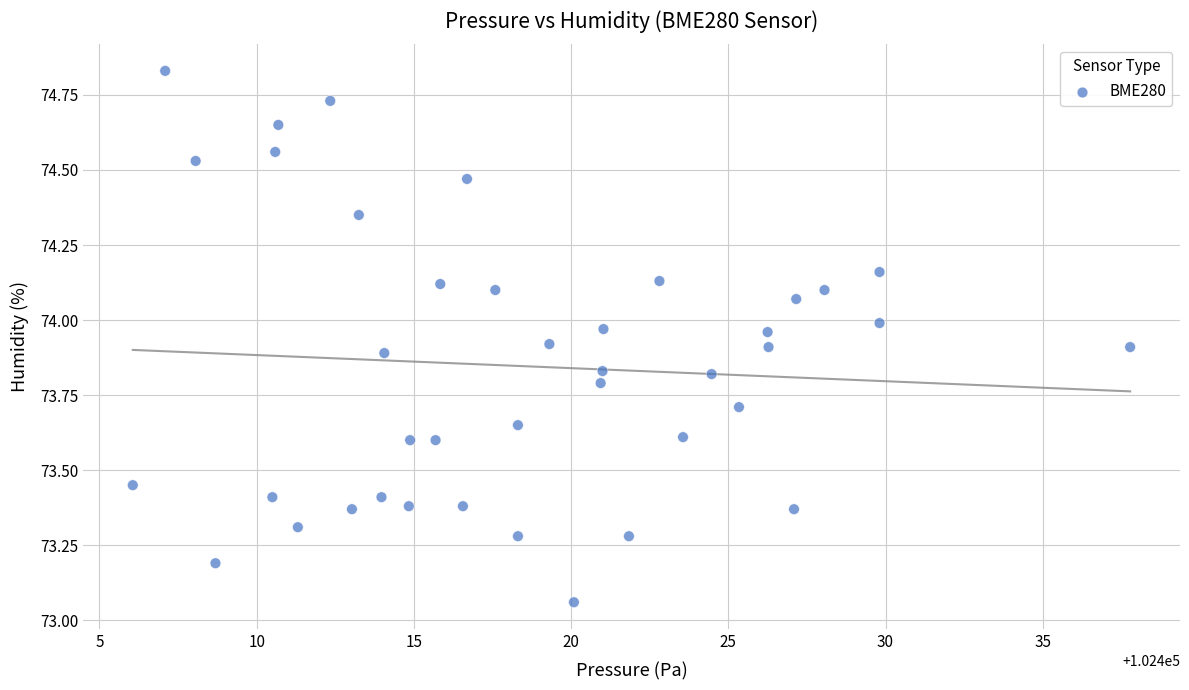

What is the range of X values (max minus min)?

31.7